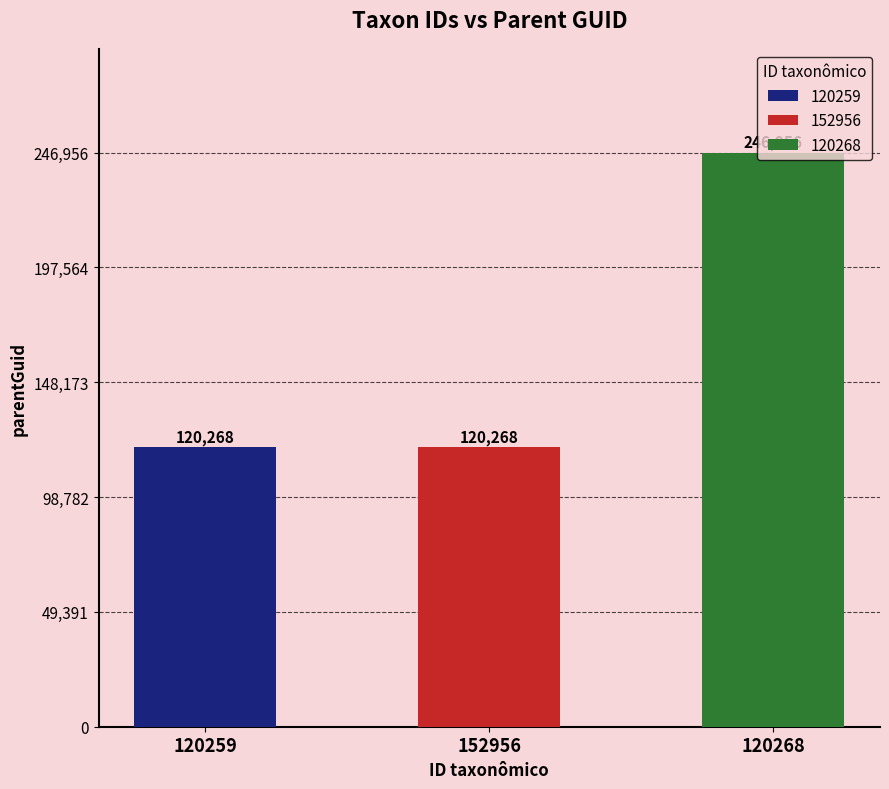

What is the change in value from 120259 to 120268?

+126688